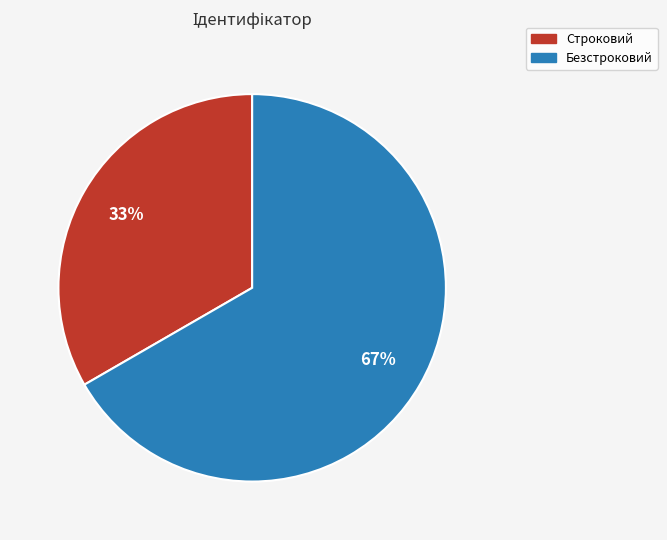

Approximately how many times larger is the value at Строковий compared to Безстроковий?

0.5